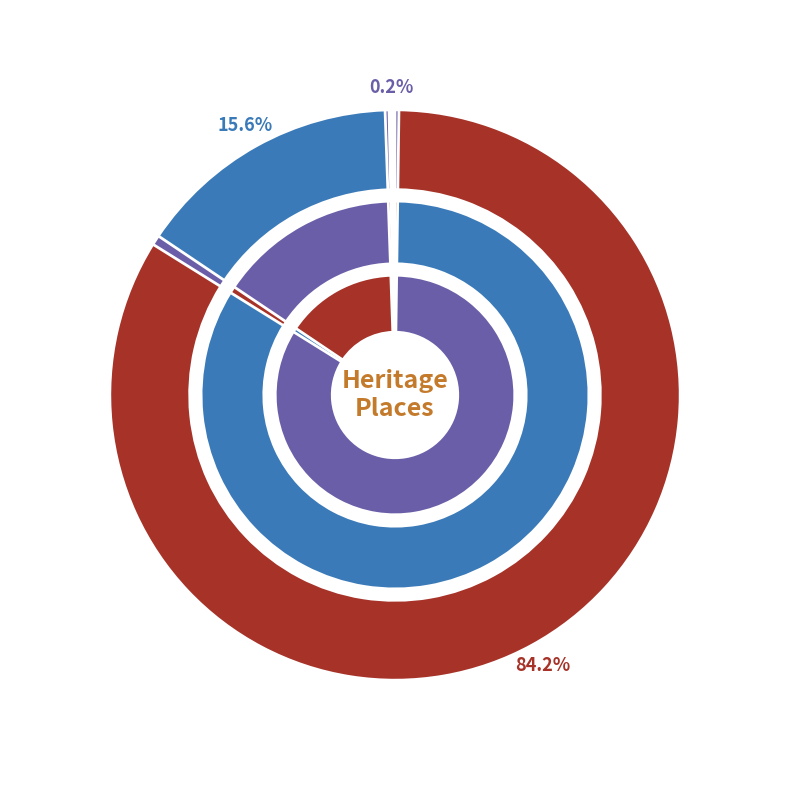

Count the number of slices in the pie.

3